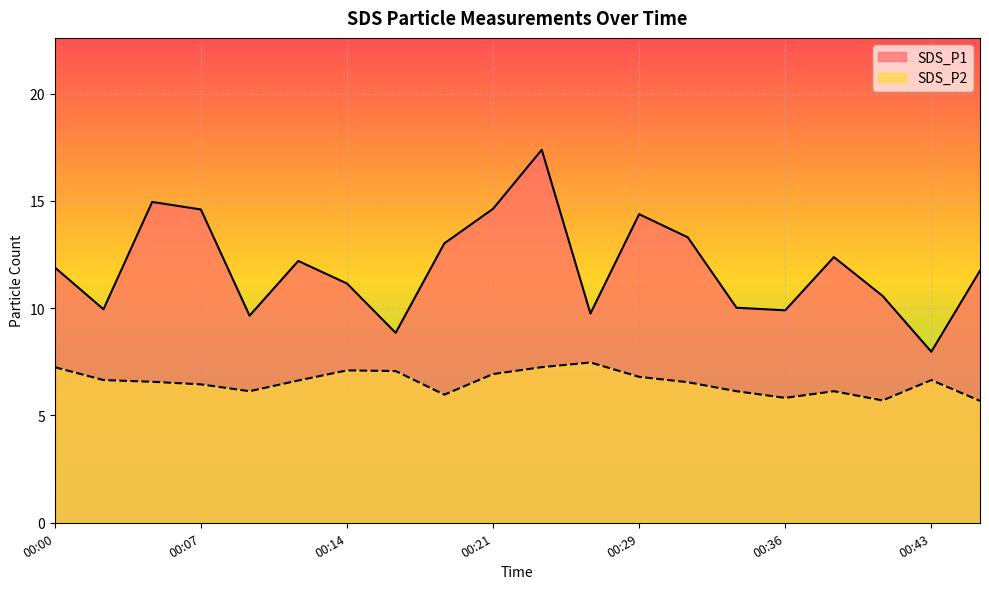

In SDS_P2, how many points are lower than both neighbors (excluding endpoints)?

4